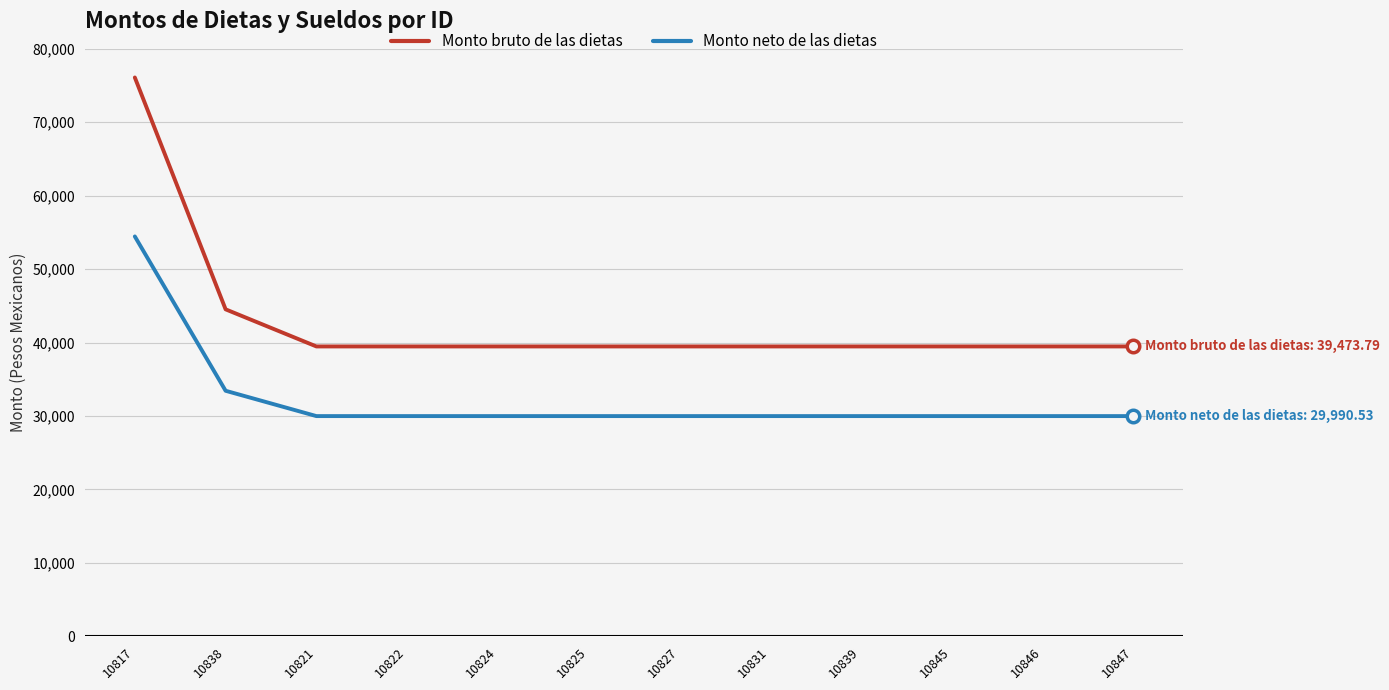

Is the value of Monto neto de las dietas at 10839 greater than the value of Monto bruto de las dietas at 10838?

No